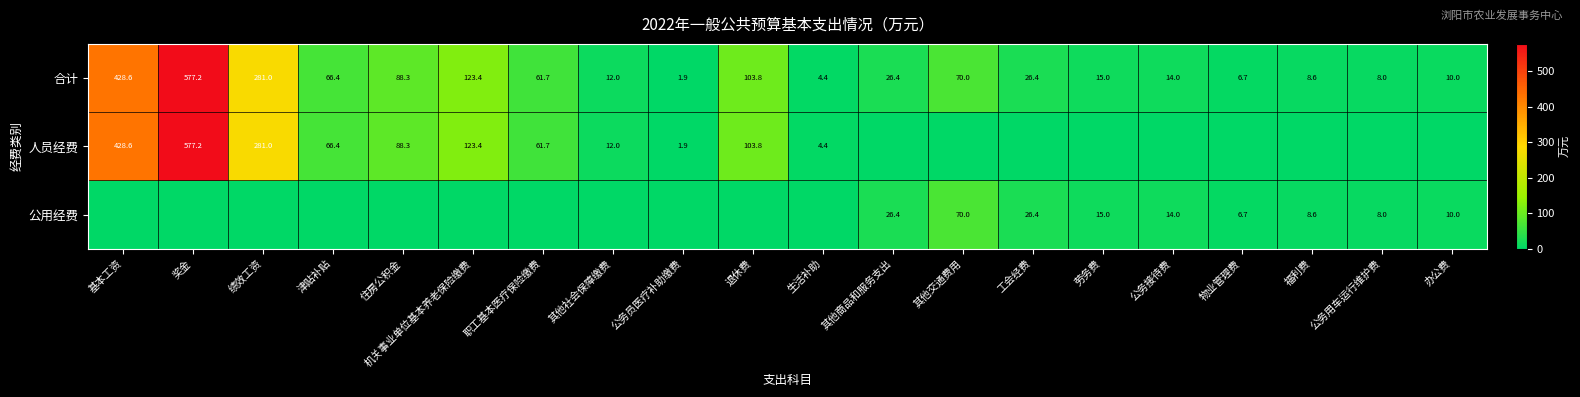

What is the minimum value for 合计?

1.9